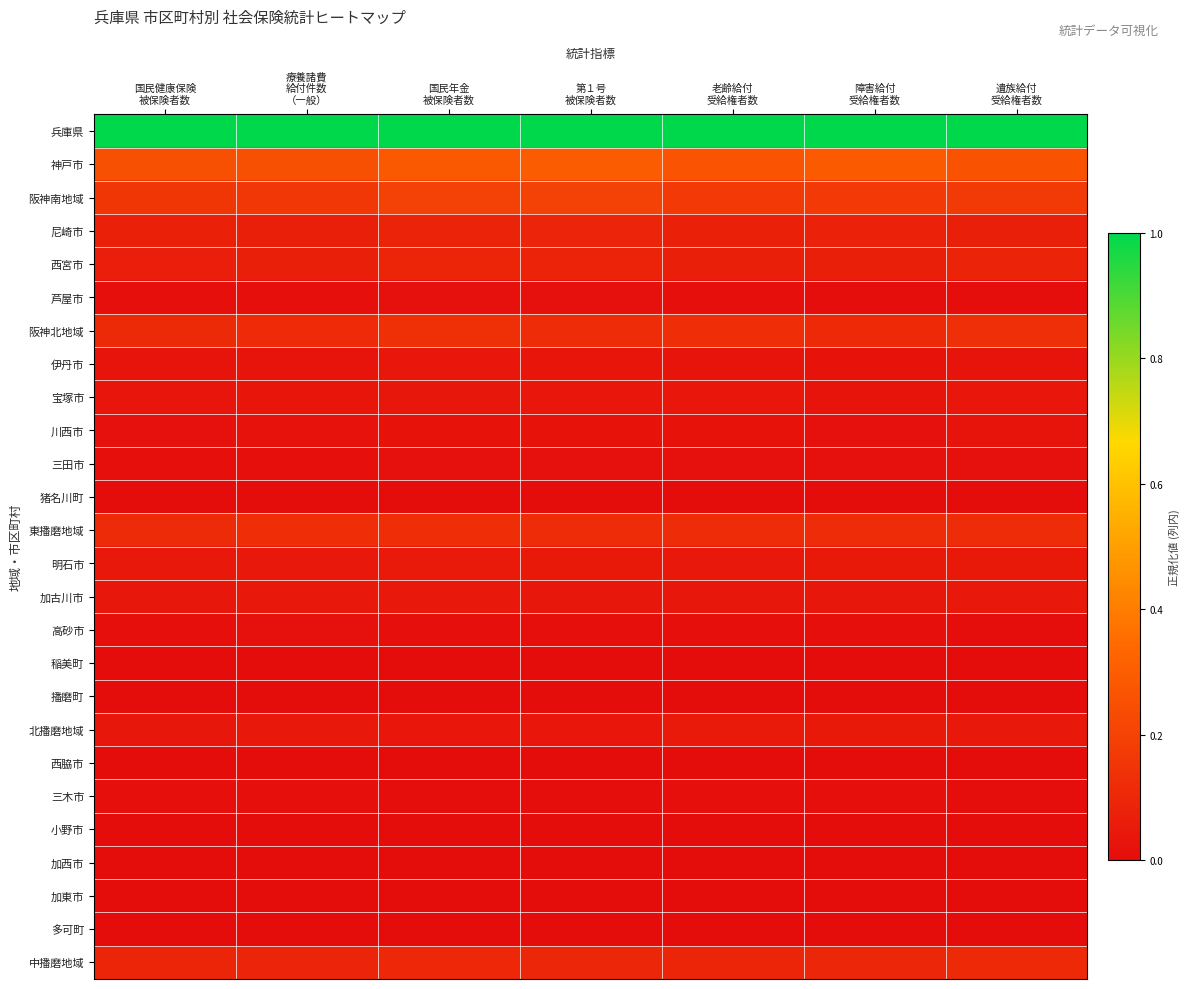

Rank the series by their maximum value, from lowest to highest.

多可町, 稲美町, 播磨町, 猪名川町, 加東市, 小野市, 西脇市, 加西市, 三木市, 高砂市, 芦屋市, 三田市, 川西市, 伊丹市, 宝塚市, 加古川市, 北播磨地域, 明石市, 尼崎市, 西宮市, 中播磨地域, 東播磨地域, 阪神北地域, 阪神南地域, 神戸市, 兵庫県